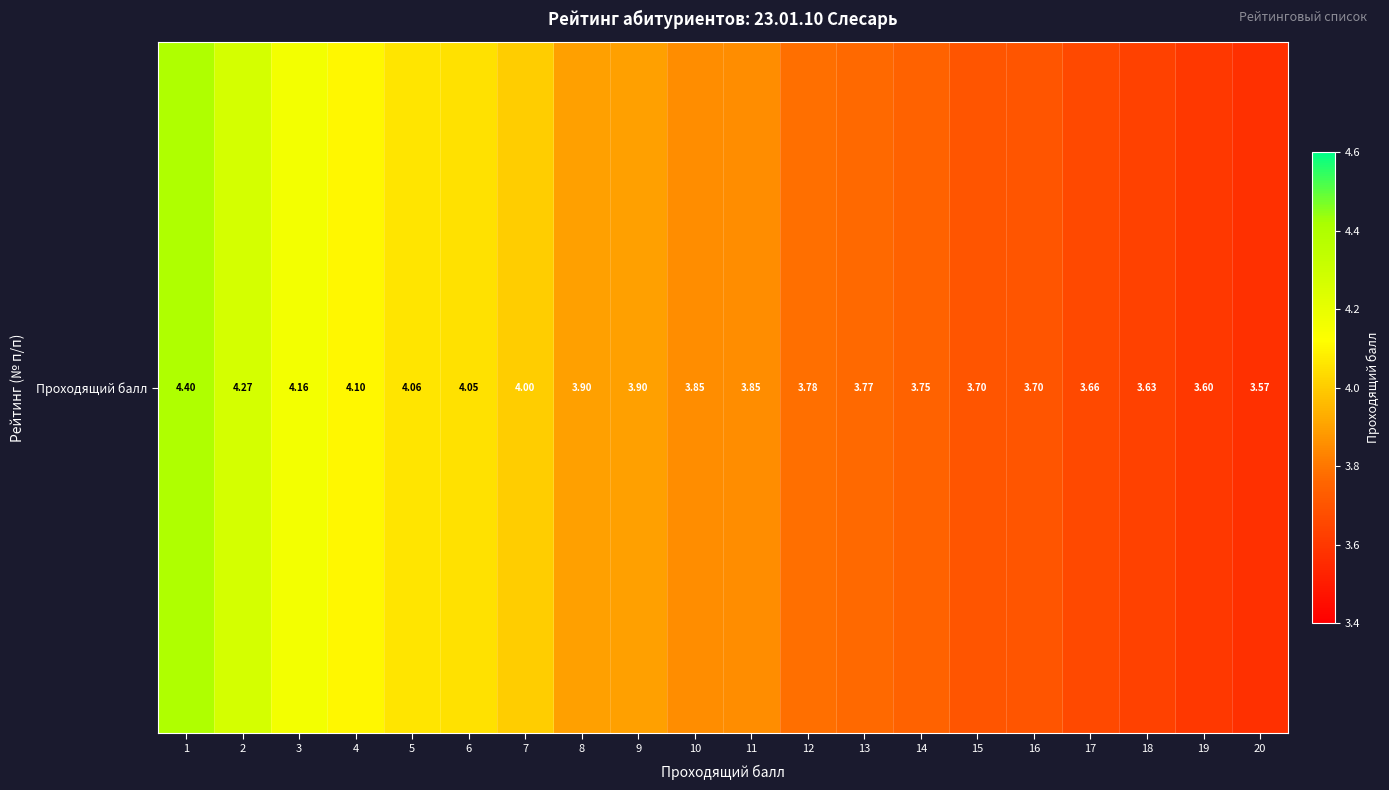

Where is the data nearest to the value 3?

20